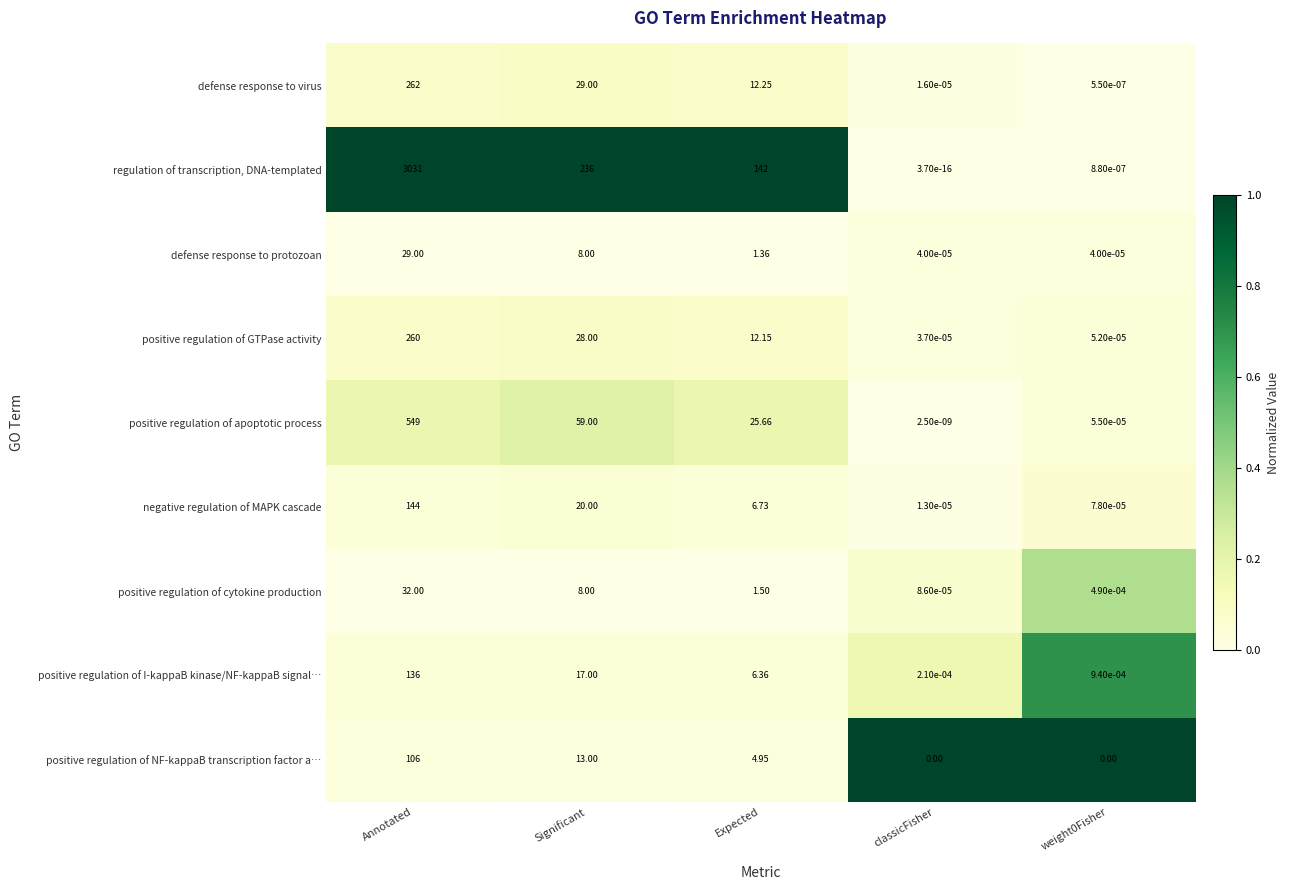

At which label is positive regulation of I-kappaB kinase/NF-kappaB signal… closest to 68?

Significant